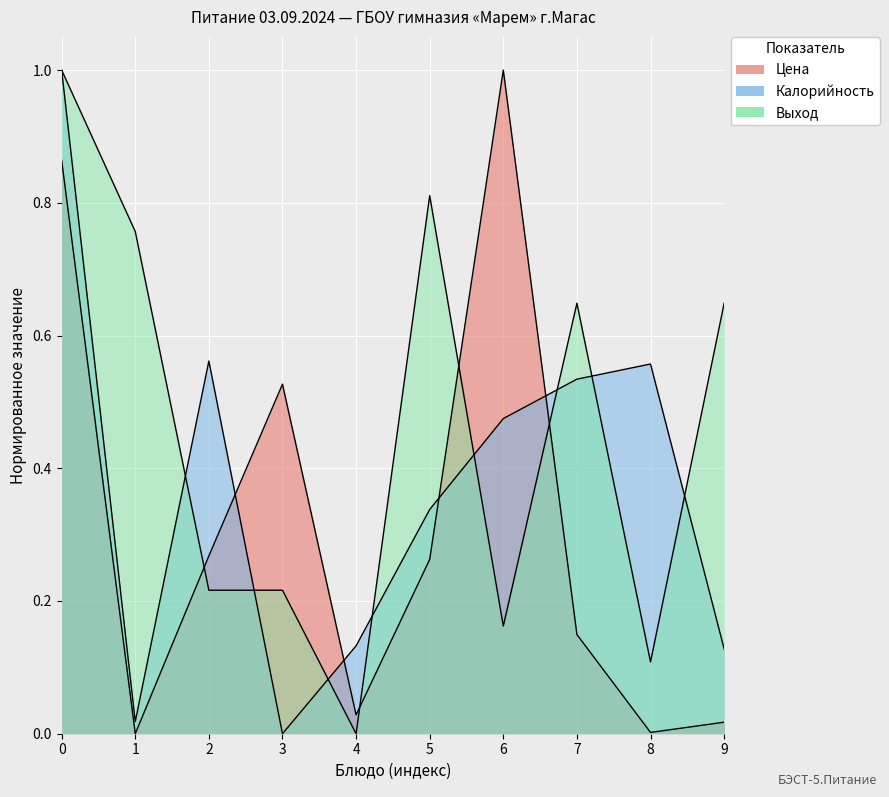

Reading right to left, extract all data points from this chart.

Цена: 0.0	0.0	0.1	1.0	0.3	0.0	0.5	0.3	0.0	0.9
Калорийность: 0.1	0.6	0.5	0.5	0.3	0.1	0.0	0.6	0.0	1.0
Выход: 0.6	0.1	0.6	0.2	0.8	0.0	0.2	0.2	0.8	1.0